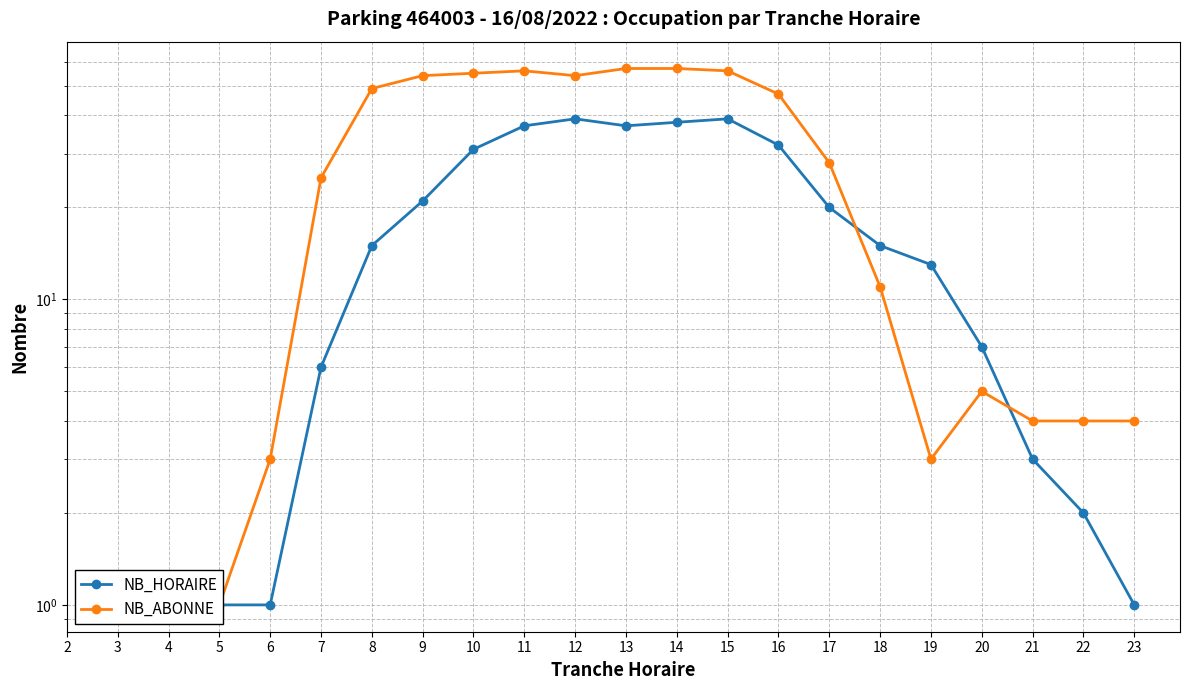

True or false: NB_HORAIRE has more than 1 interior local peaks.

True